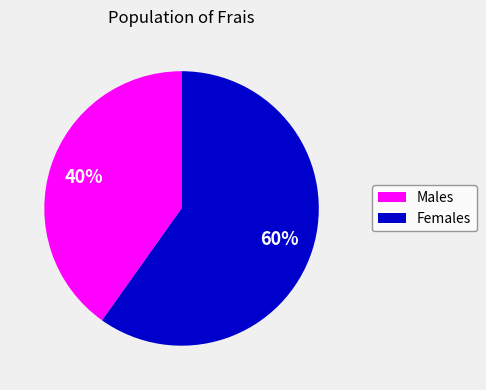

Is it true that Males is 40% of the pie?

True